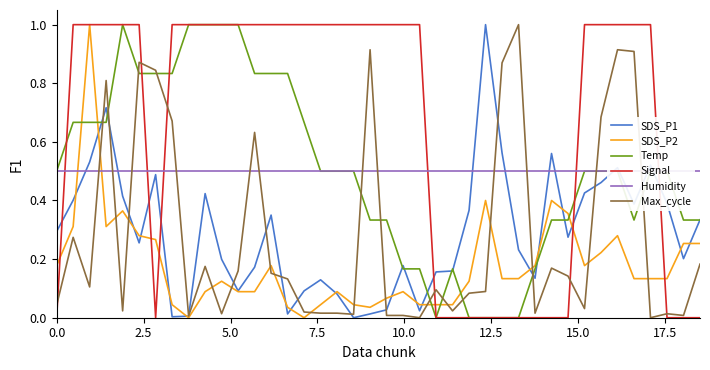

Is it true that SDS_P2 equals 0.1 at 20?

False